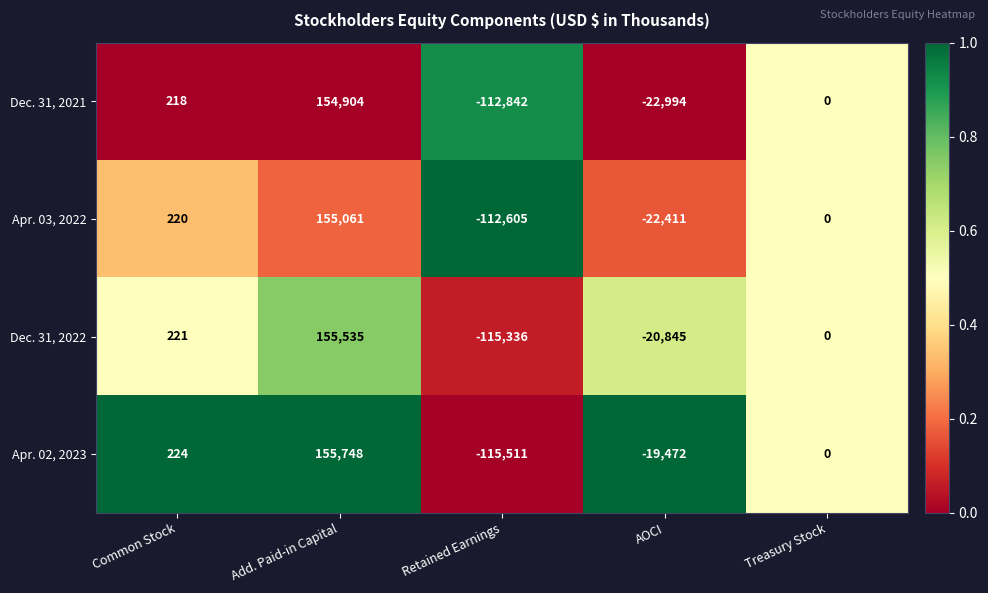

What is the sum of all Dec. 31, 2021 values?

19286